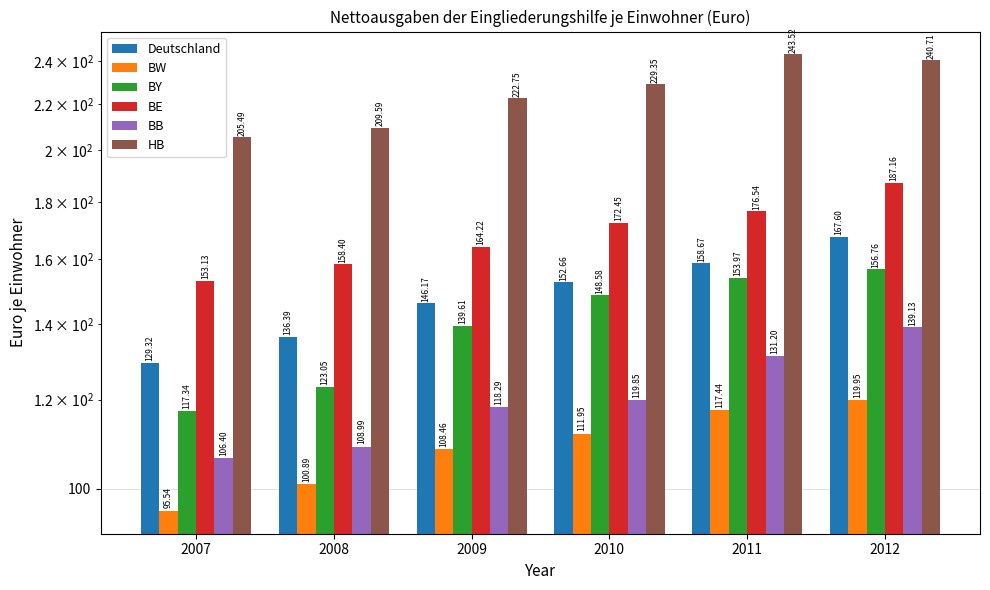

Reading left to right, list all the values displayed in this chart.

Deutschland: 129.3	136.4	146.2	152.7	158.7	167.6
BW: 95.5	100.9	108.5	111.9	117.4	119.9
BY: 117.3	123.0	139.6	148.6	154.0	156.8
BE: 153.1	158.4	164.2	172.4	176.5	187.2
BB: 106.4	109.0	118.3	119.9	131.2	139.1
HB: 205.5	209.6	222.8	229.4	243.5	240.7